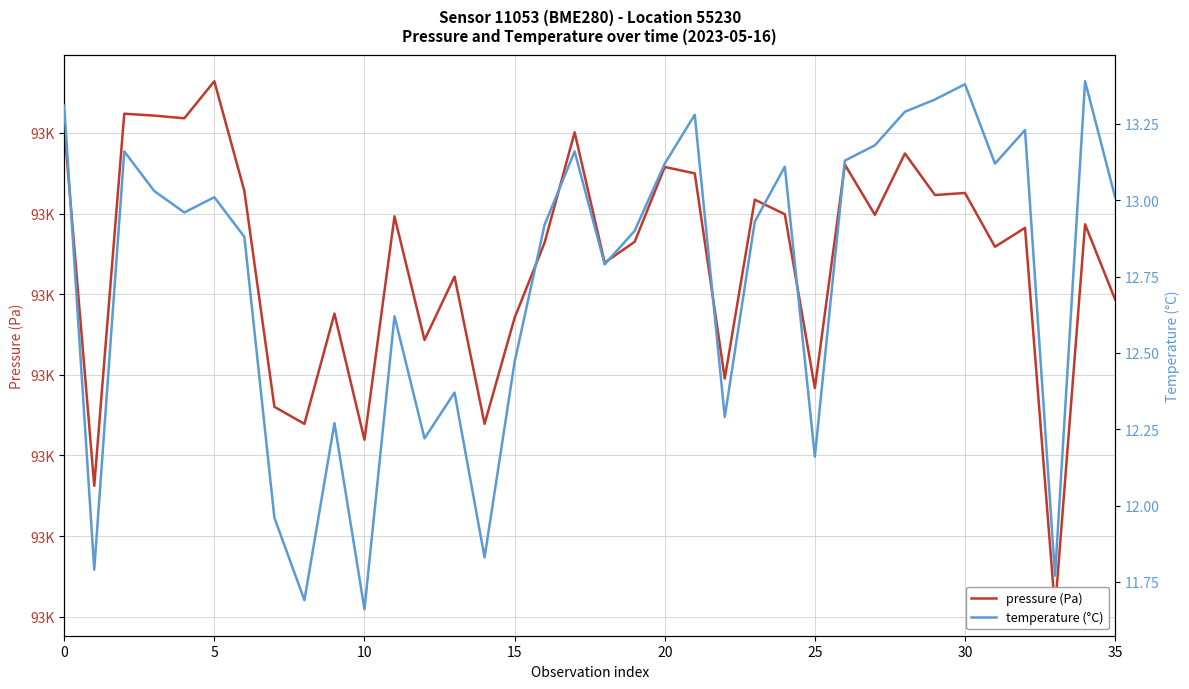

Which series has the largest total across all categories?

pressure (Pa)